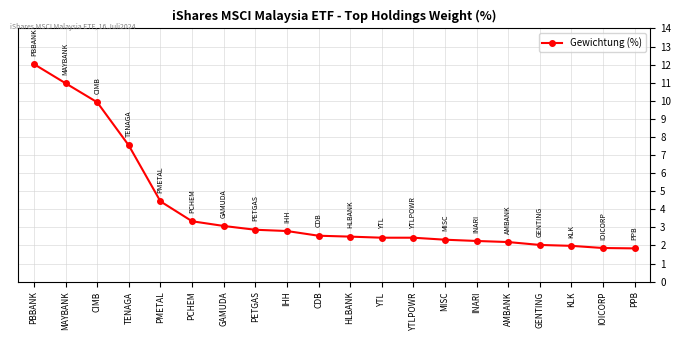

Which has a higher value, GAMUDA or MAYBANK?

MAYBANK